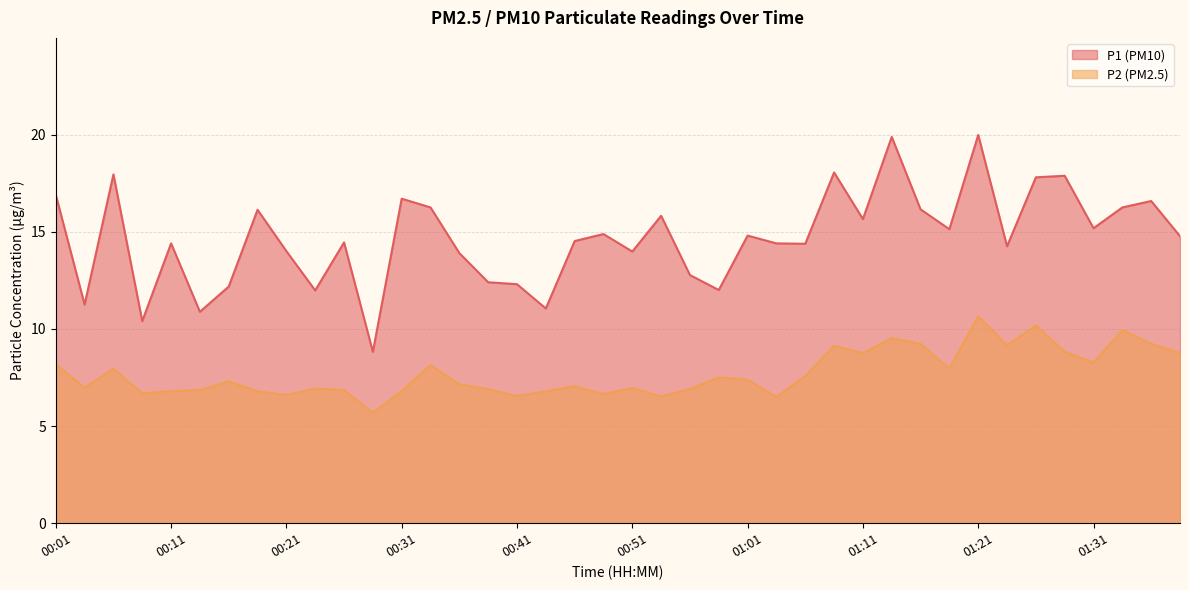

The P1 series shows 25.9 at 01:26. True or false?

False